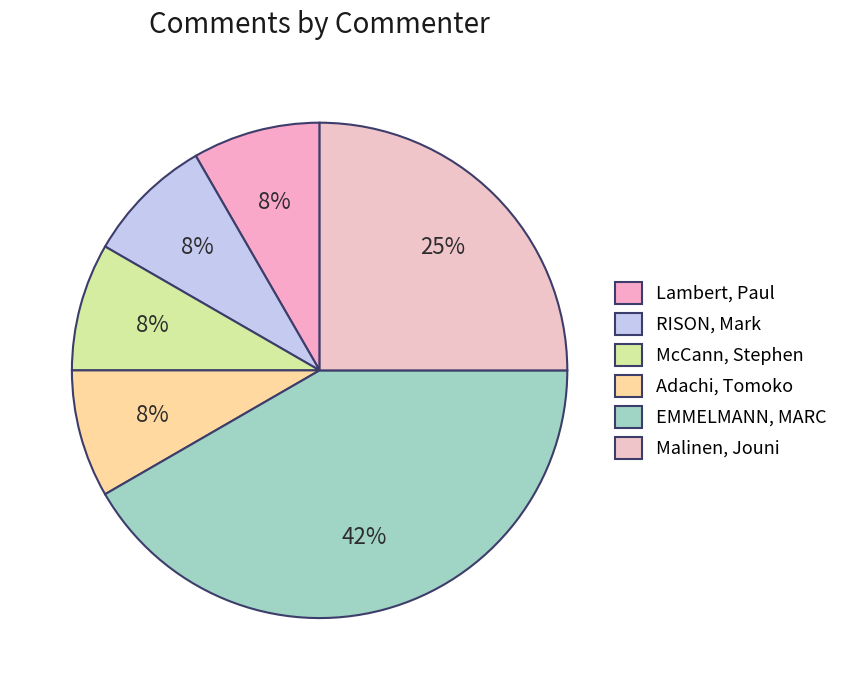

How many slices are in this pie chart?

6